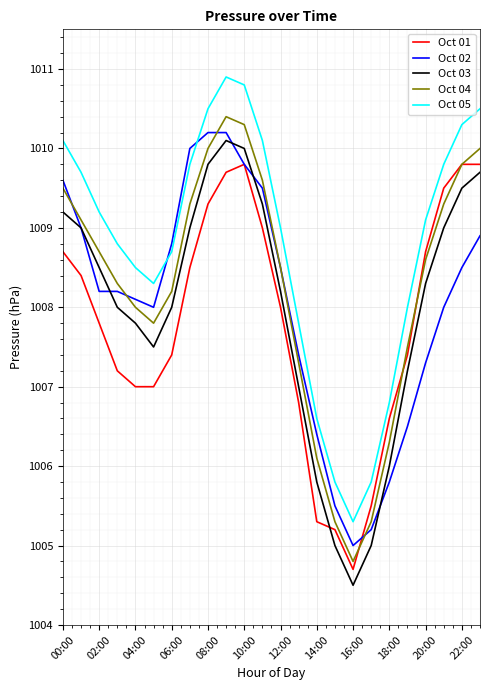

True or false: Oct 01 and Oct 05 intersect in this chart.

False